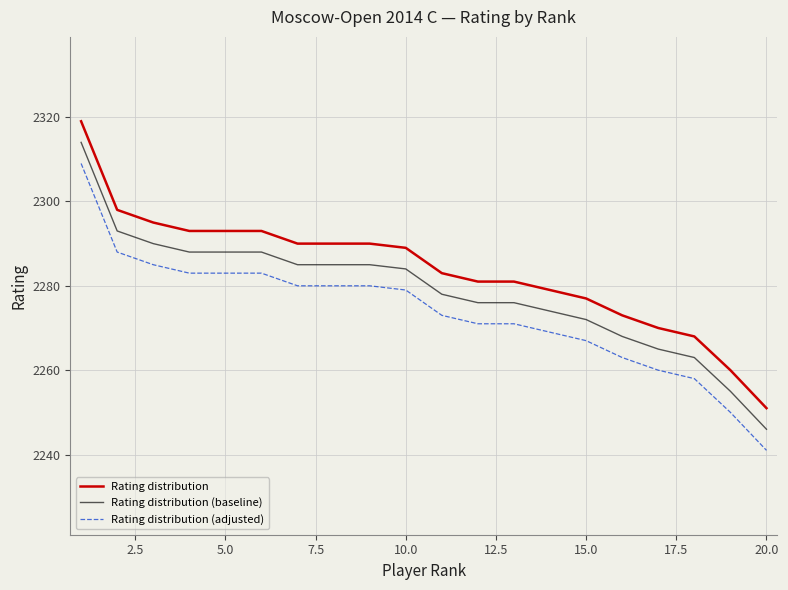

What is the average value of the Rating distribution (adjusted) series?

2274